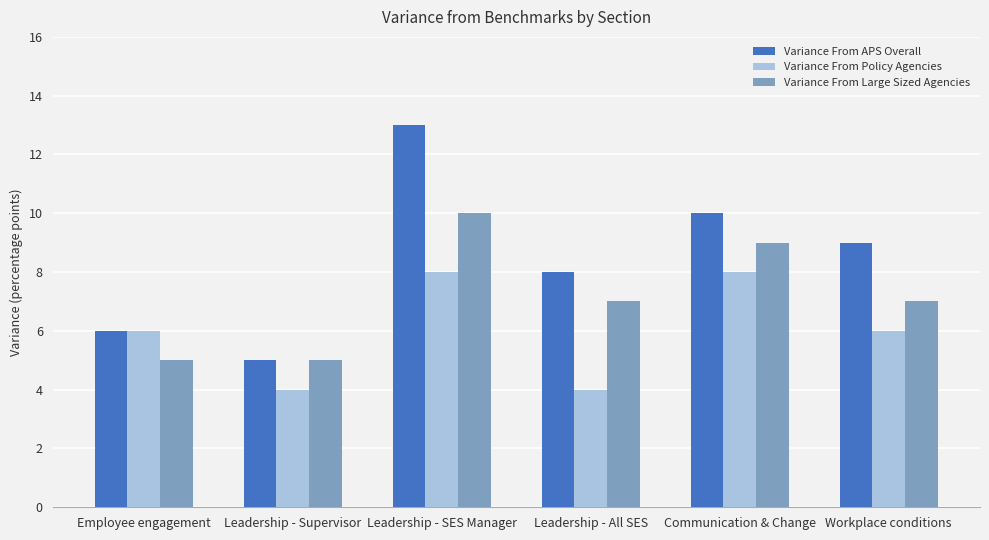

Count the number of categories in the chart.

6